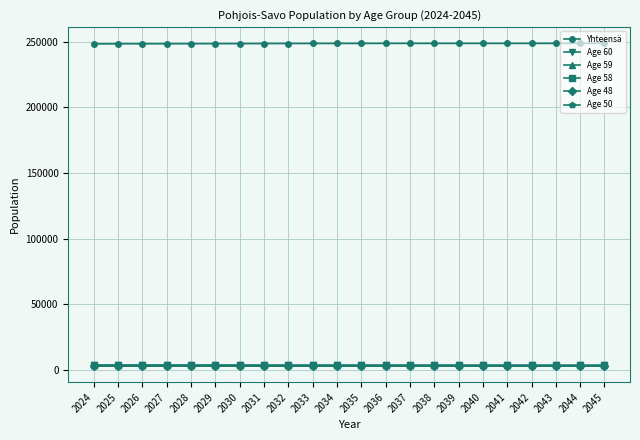

True or false: Age 50 and Age 58 intersect in this chart.

False